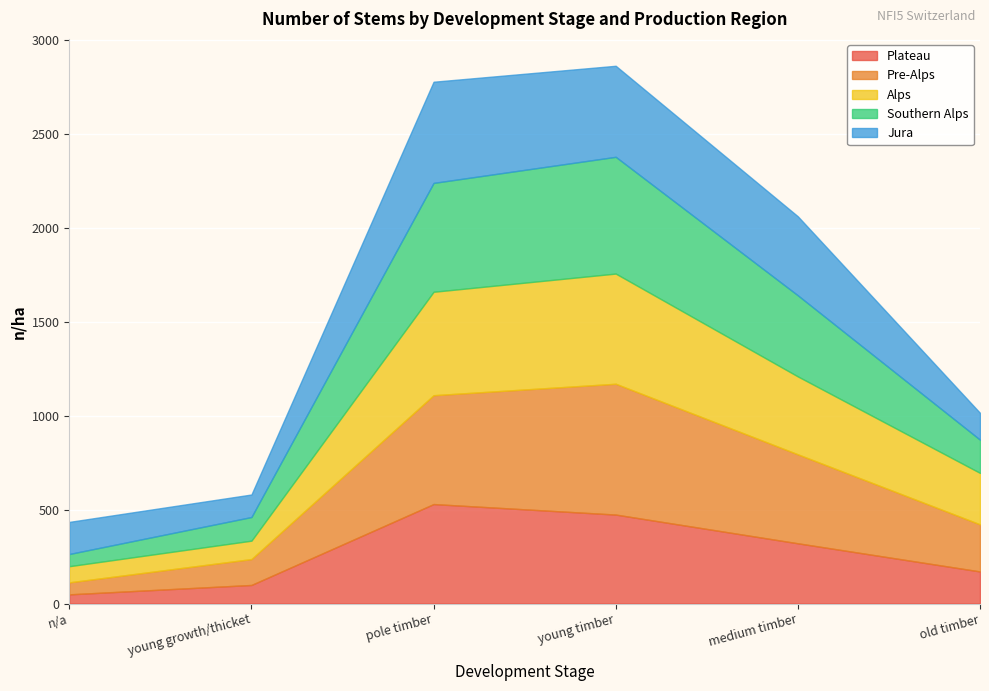

What is the total value across all series at pole timber?

2780